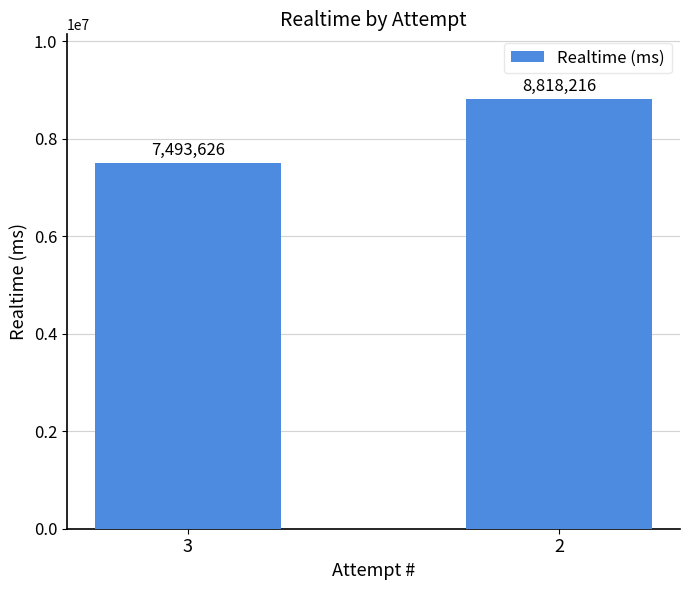

List the labels in order of value, largest first.

2, 3